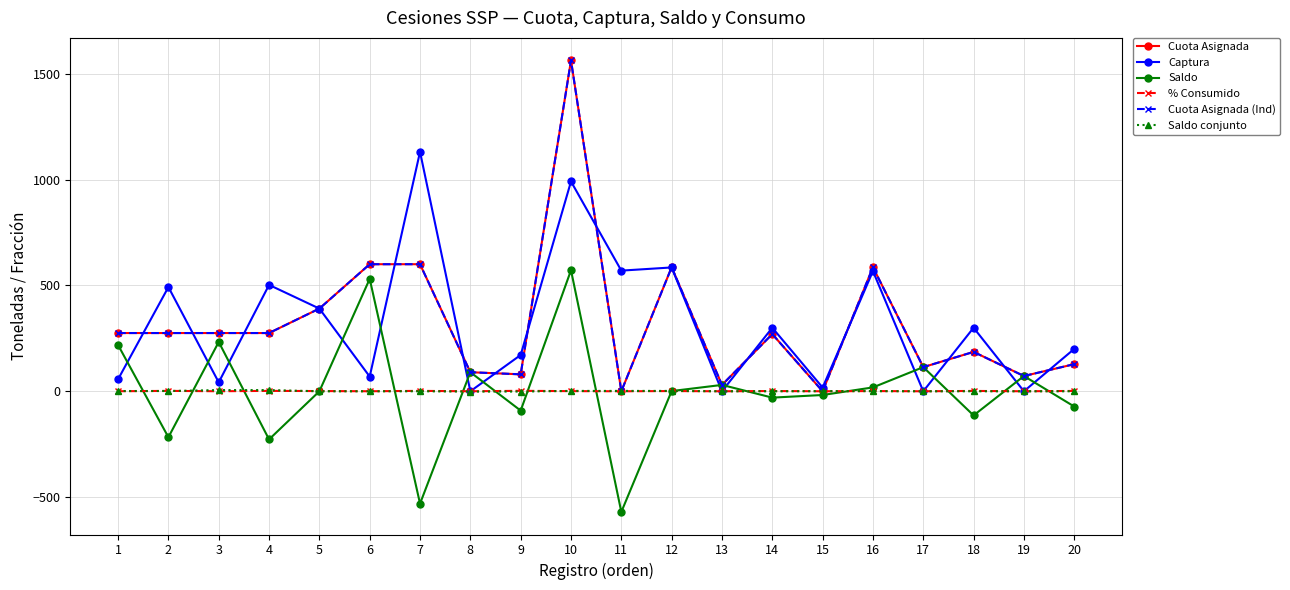

List the labels in order of Saldo conjunto value, largest first.

3, 4, 10, 11, 12, 1, 2, 15, 16, 6, 7, 5, 13, 14, 17, 18, 19, 20, 8, 9